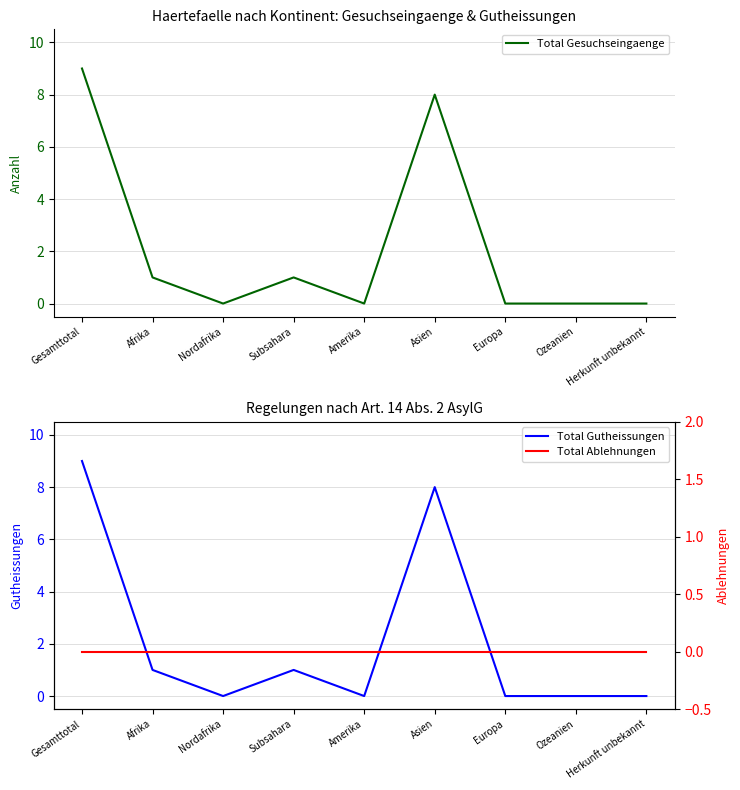

True or false: Total Gutheissungen has more than 2 points higher than both neighbors.

False